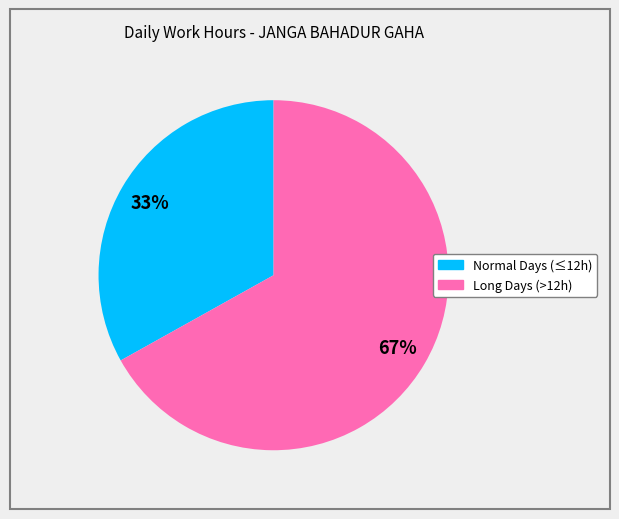

Is there a majority slice in this chart?

Yes